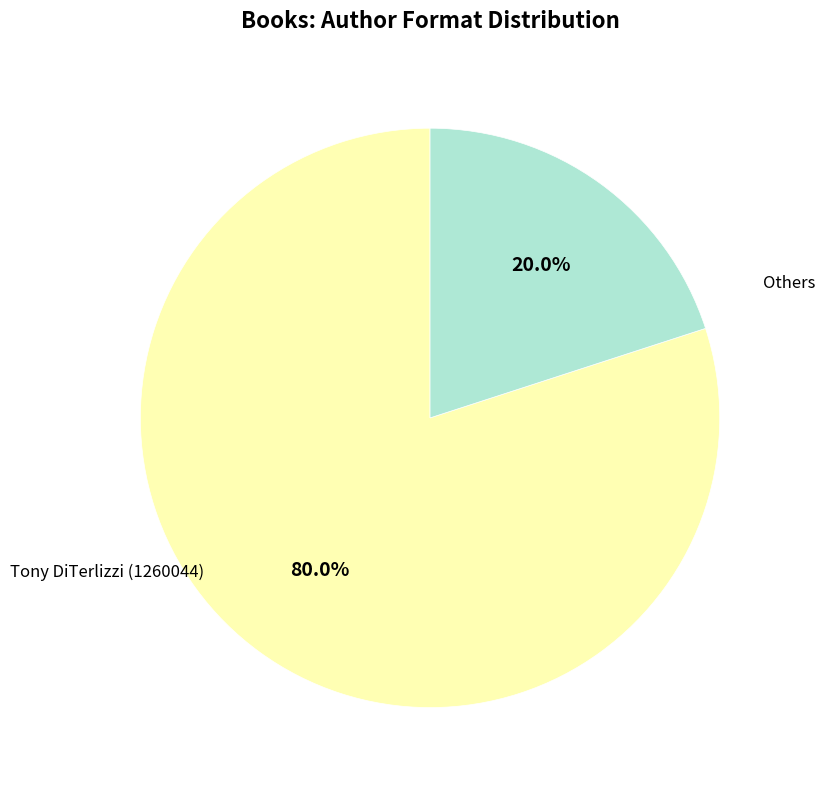

Is there any slice that represents more than half of the pie?

Yes